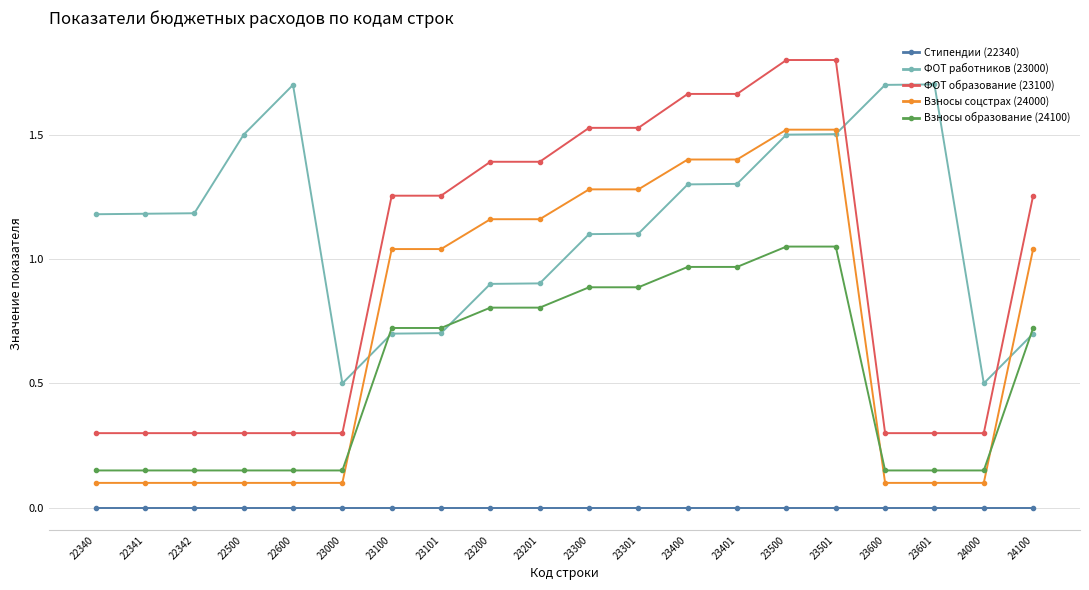

What are all the series names shown in the legend?

Стипендии (22340), ФОТ работников (23000), ФОТ образование (23100), Взносы соцстрах (24000), Взносы образование (24100)